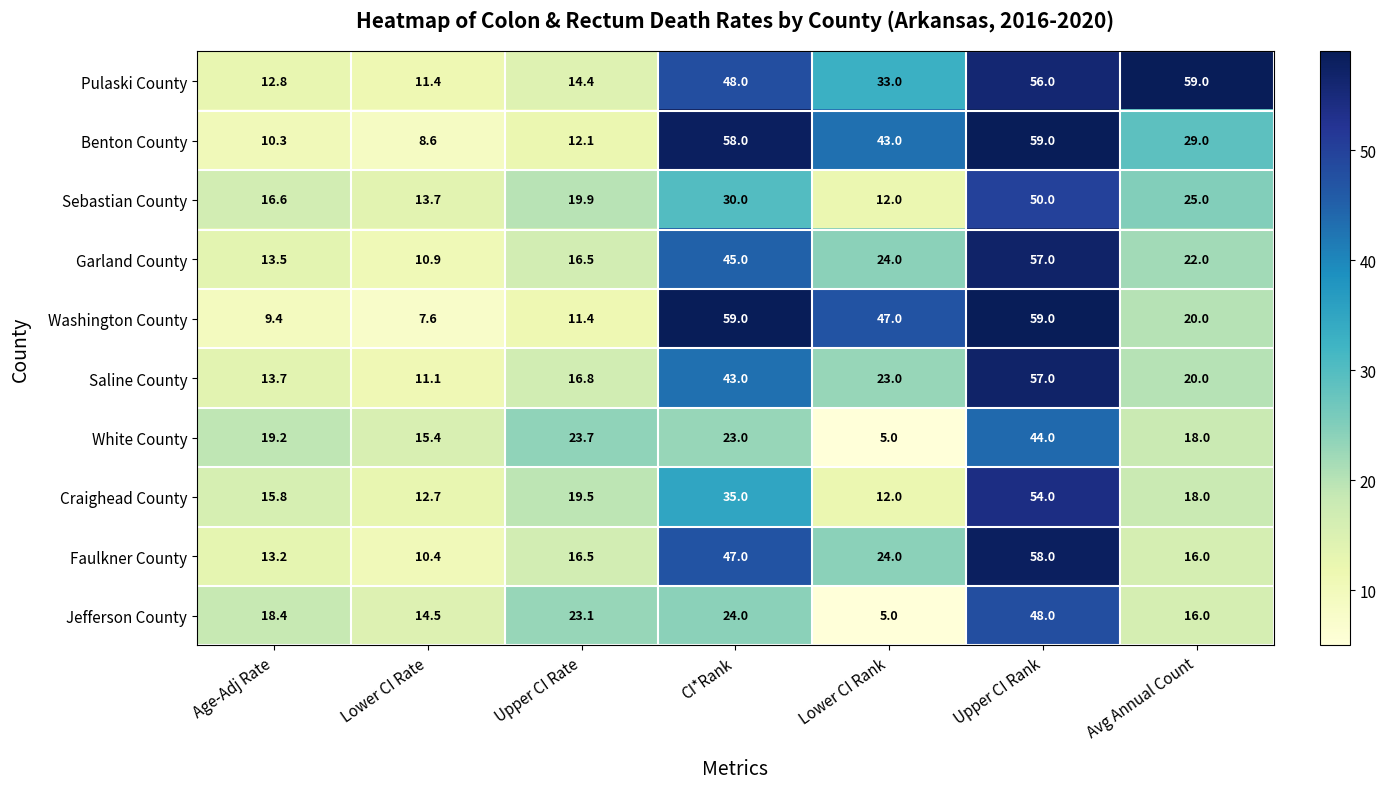

Read the Faulkner County value at Upper CI Rate.

16.5